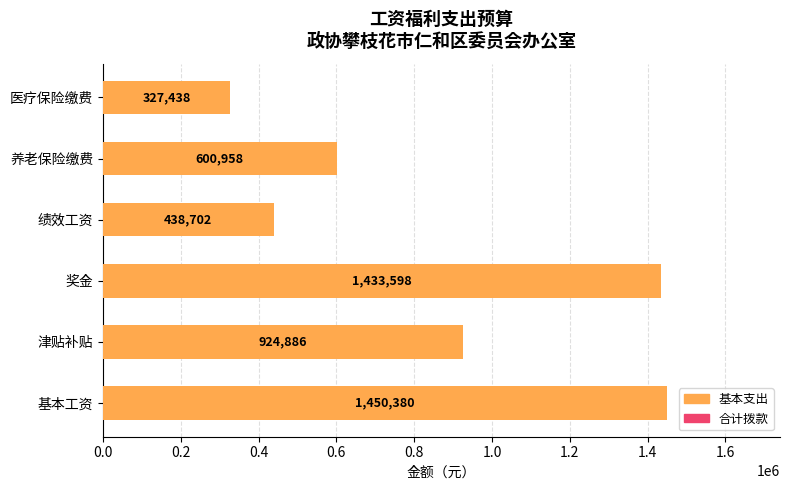

Which has a higher value, 奖金 or 津贴补贴?

奖金